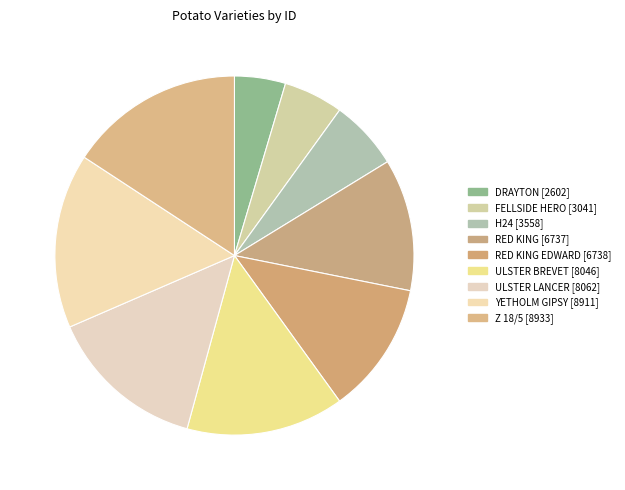

How many segments does this pie chart have?

9